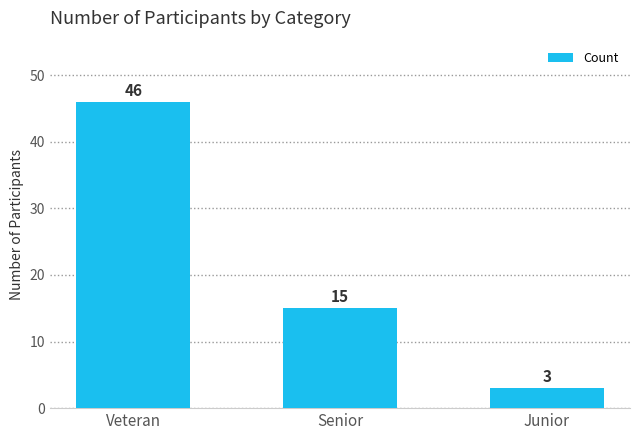

How many distinct data groups are displayed?

1